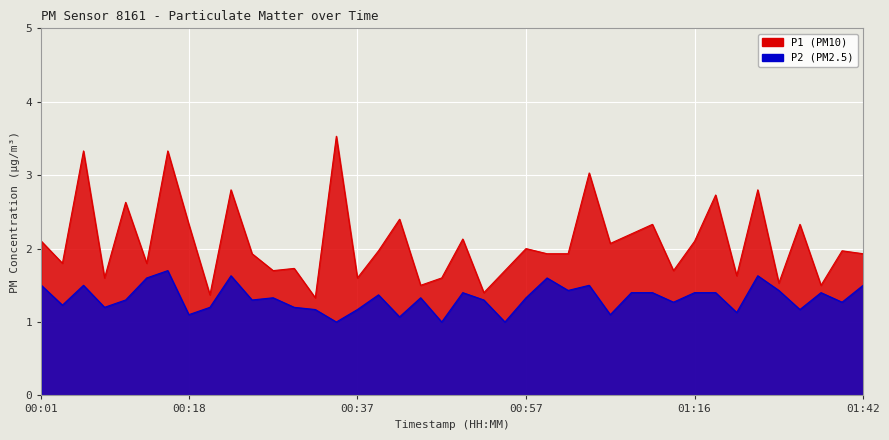

True or false: P2 has more than 2 points higher than both neighbors.

True